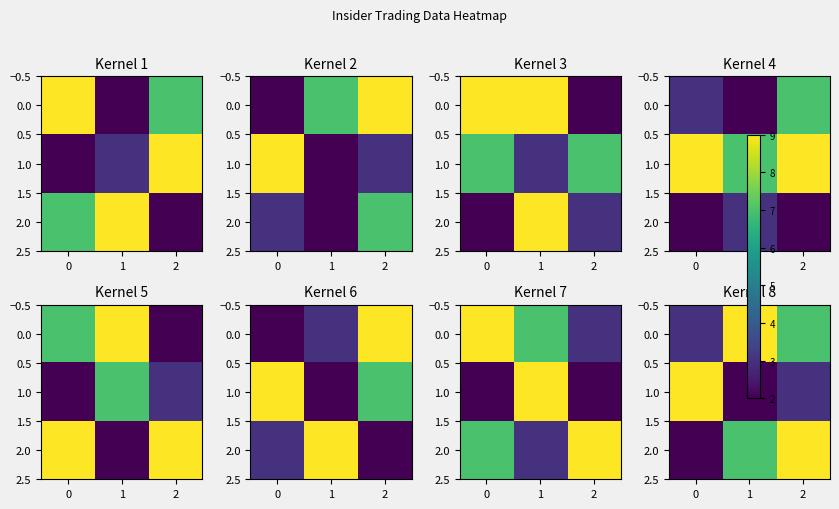

What is the difference between the highest and lowest values at 0?

7